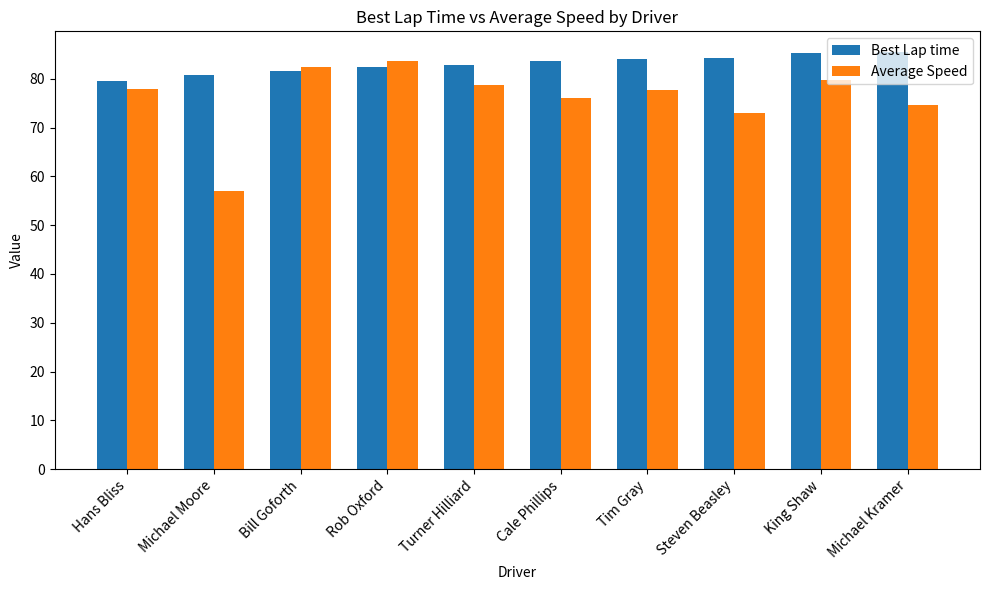

What is the value of the Average Speed bar at the 7th from the left?

77.7